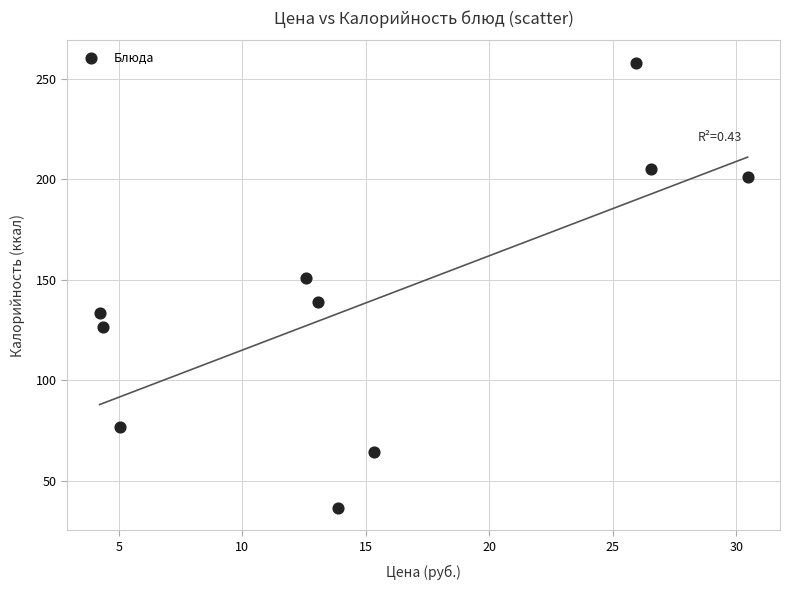

What is the range of Y values (max minus min)?

221.6